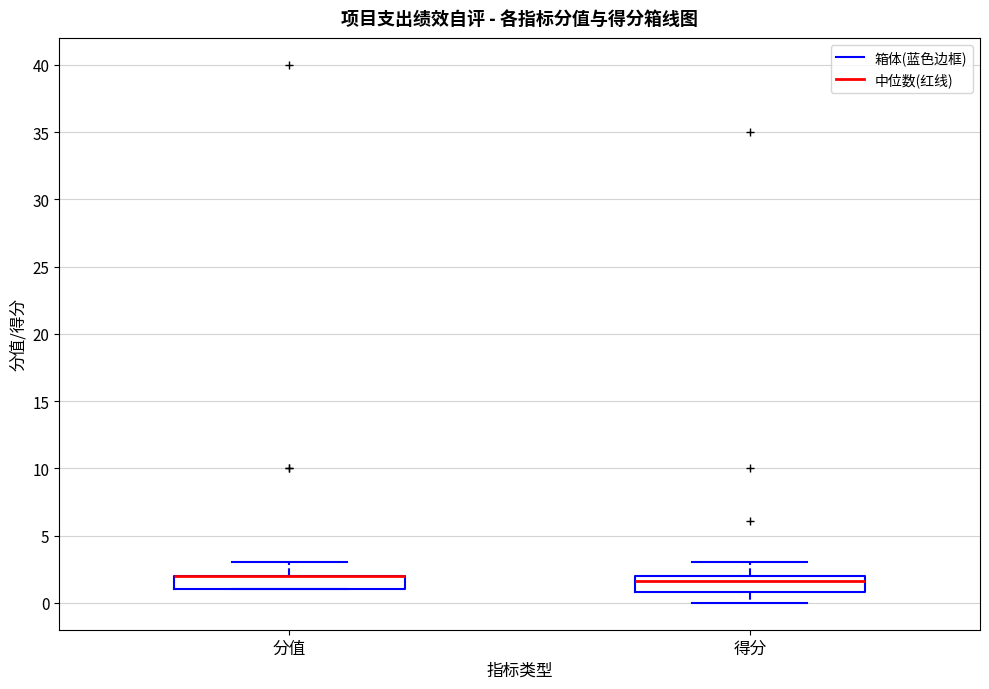

Reading left to right, transcribe this box plot: for each box, give where its median line is, the range the box spans, and where its two whiskers end, as read against the y-axis. The values are not printed on the chart, so give them approximately, as read against the axis.

分值: median 2.0 (drawn on the box's upper edge), box 1.0 to 2.0, whiskers 1.0 to 3.0
得分: median 1.5, box 1.0 to 2.0, whiskers 0.0 to 3.0